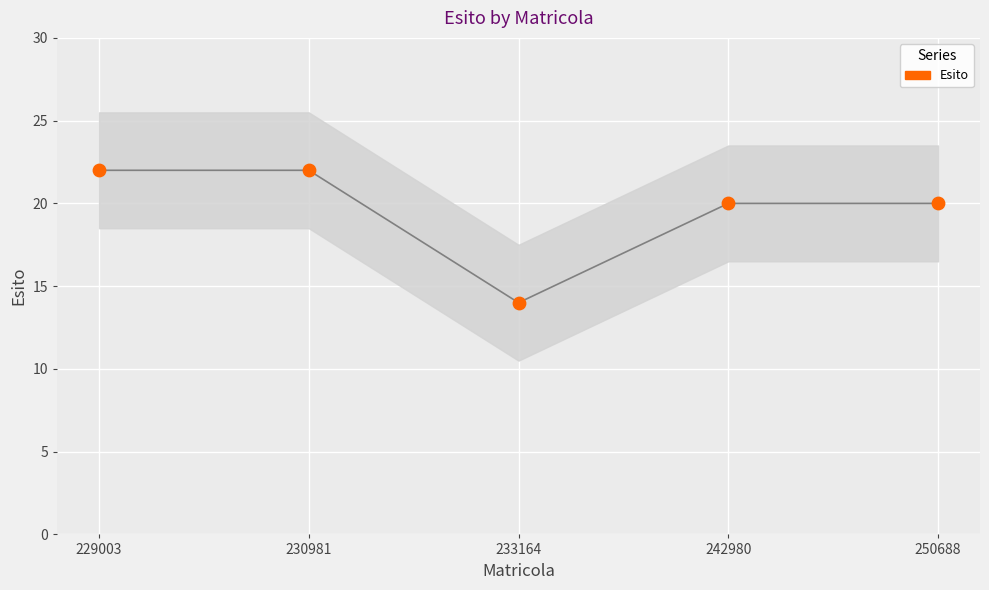

What is the average Y value?

20